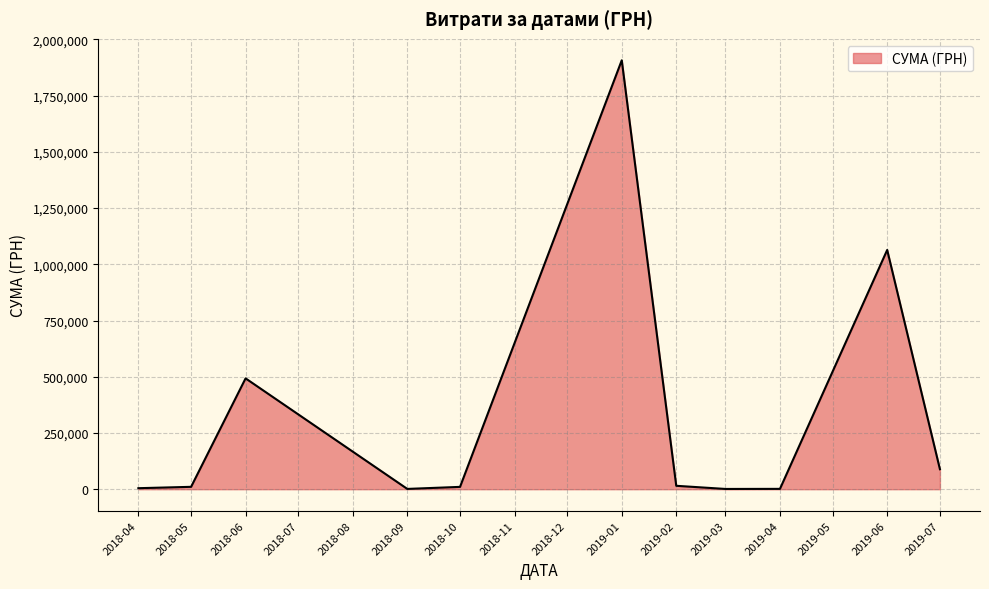

Is it true that the value at 2019-06 is 1063649.0?

True